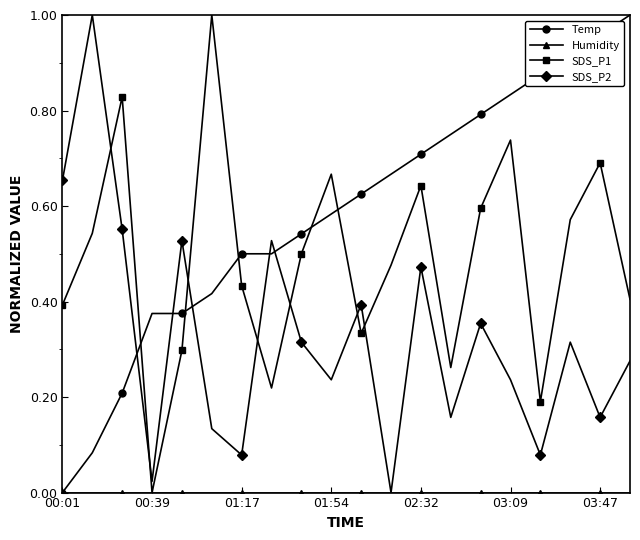

In SDS_P2, how many points are higher than both neighbors (excluding endpoints)?

7